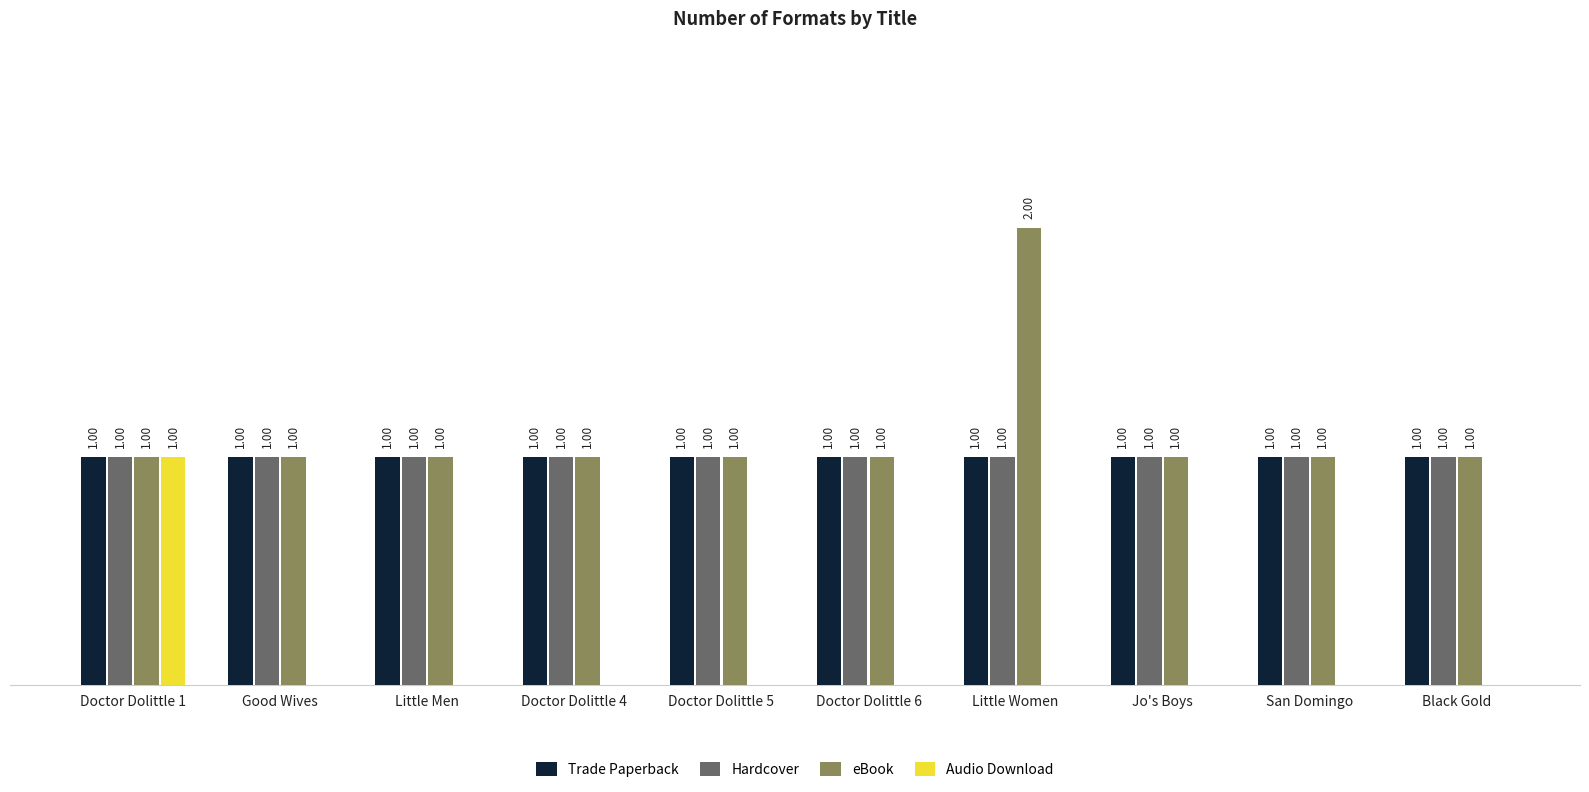

Which series changed the most between Little Women and Black Gold?

eBook